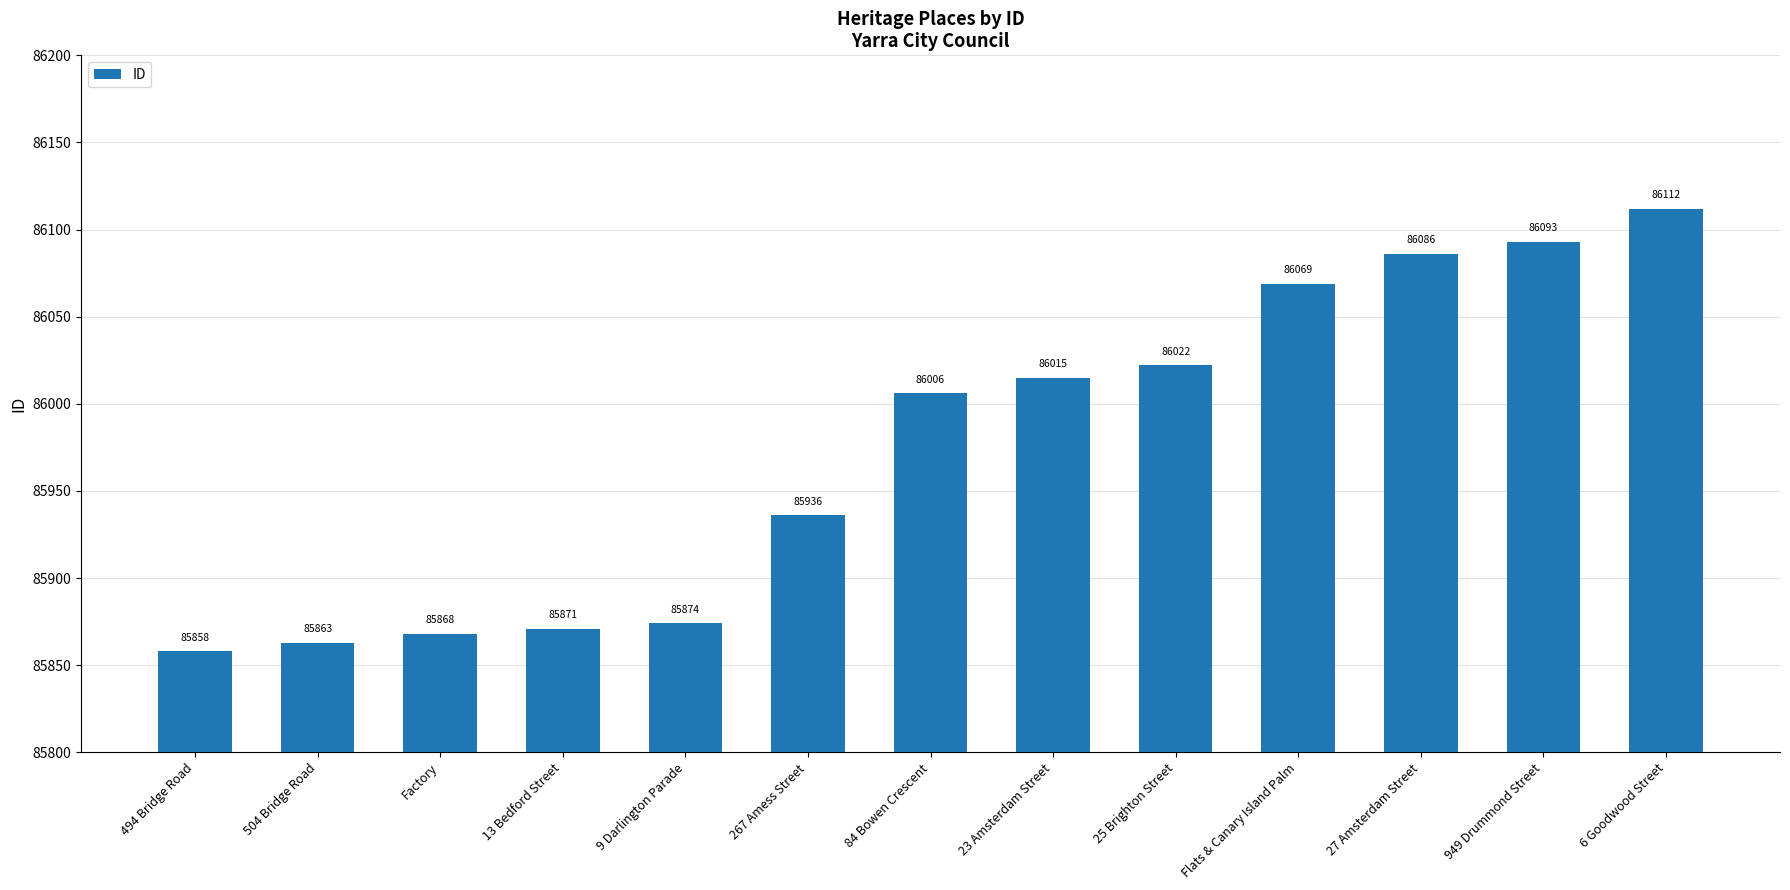

Approximately how many times larger is the value at Flats & Canary Island Palm compared to 13 Bedford Street?

1.0